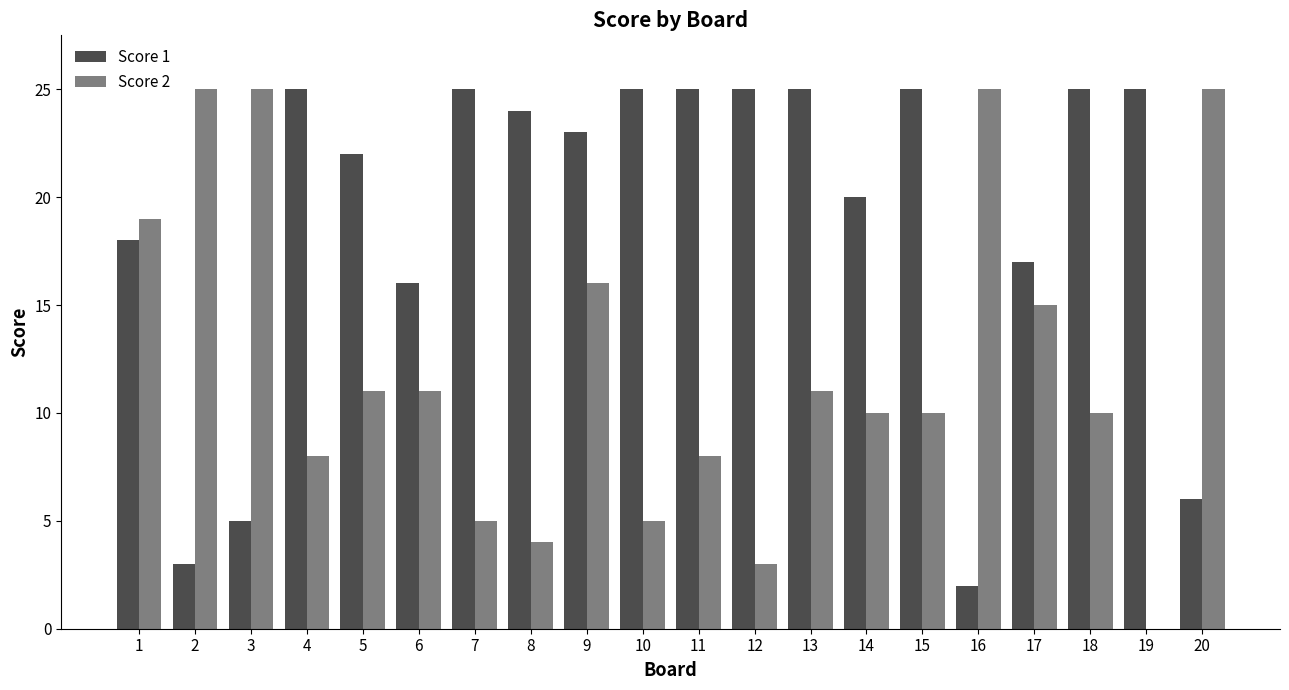

Is it true that Score 2 equals 7 at 10?

False